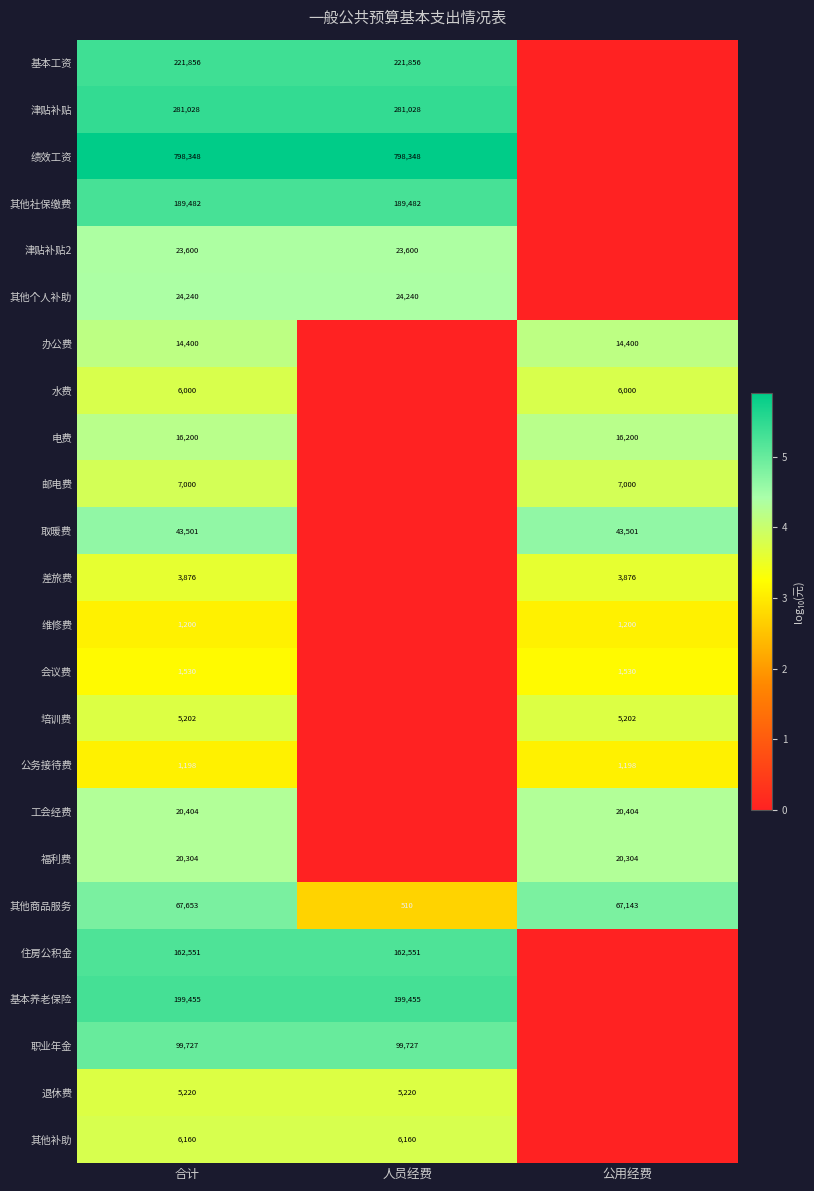

At which label does 其他商品服务 reach its peak?

合计